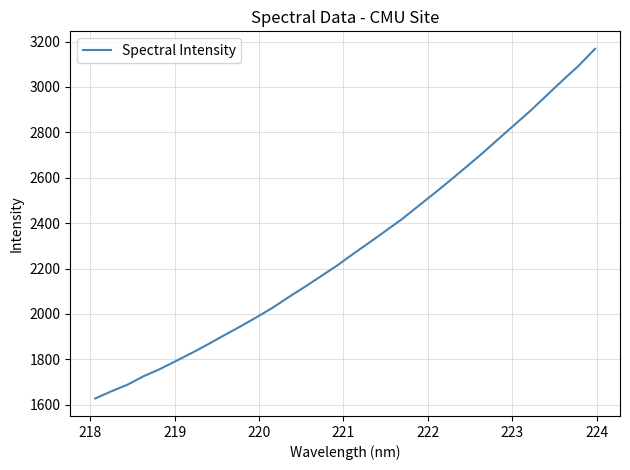

How many categories are shown in the chart?

32